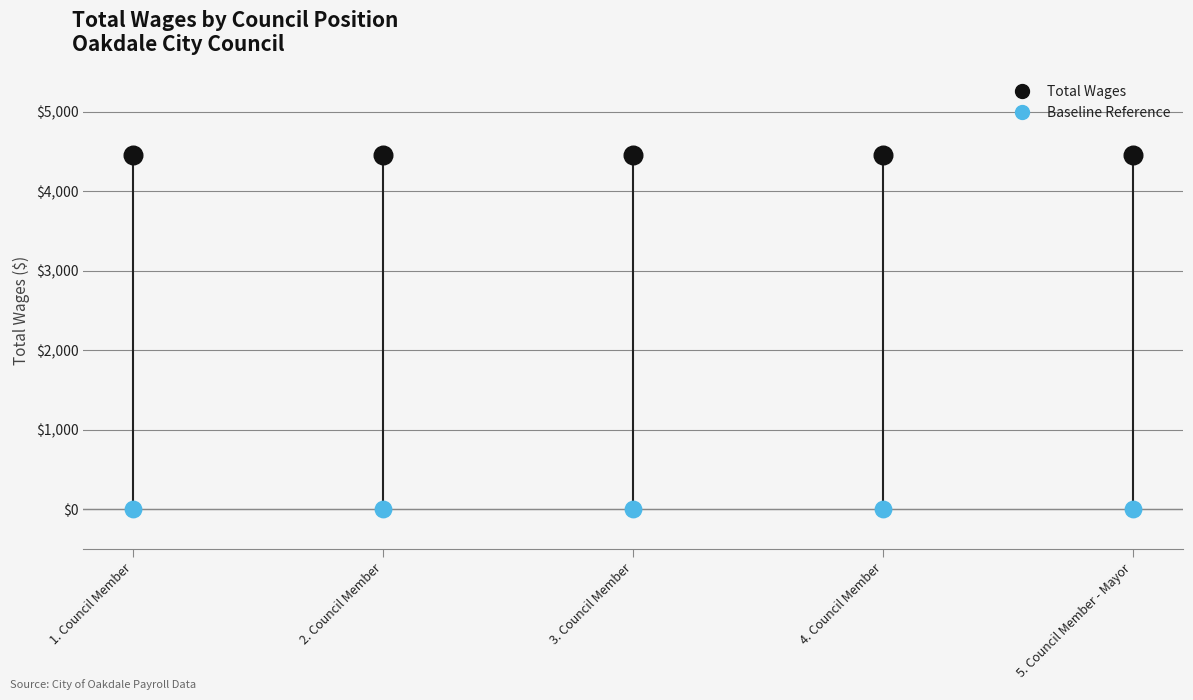

Which series contains the highest Y value?

Total Wages